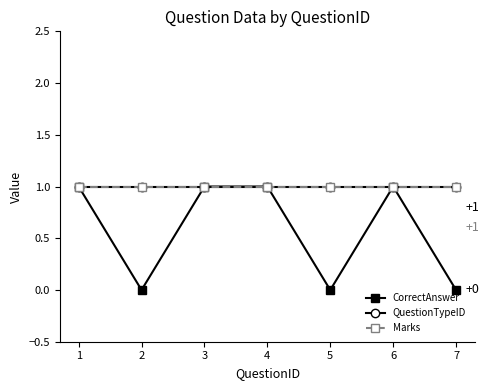

Which category has the highest value in the QuestionTypeID series?

1